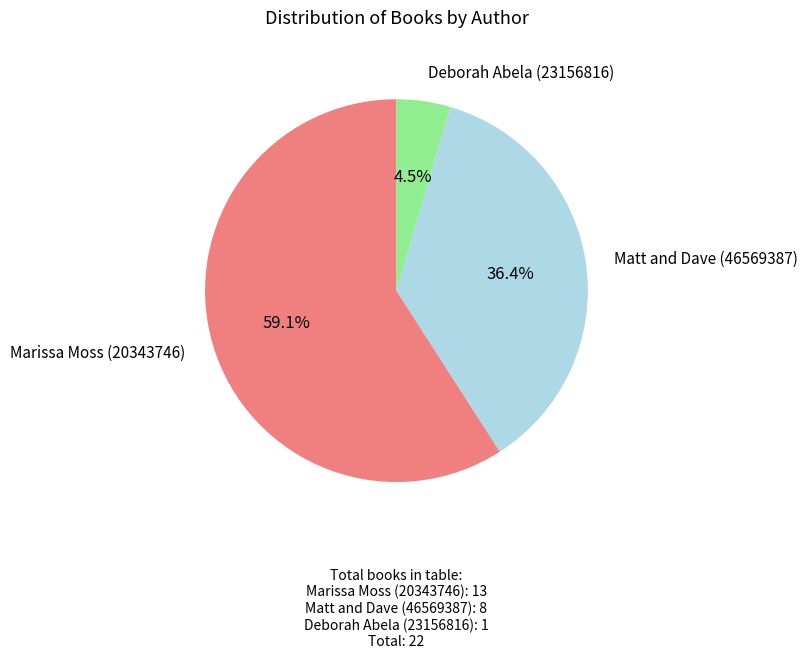

Count the number of slices in the pie.

3